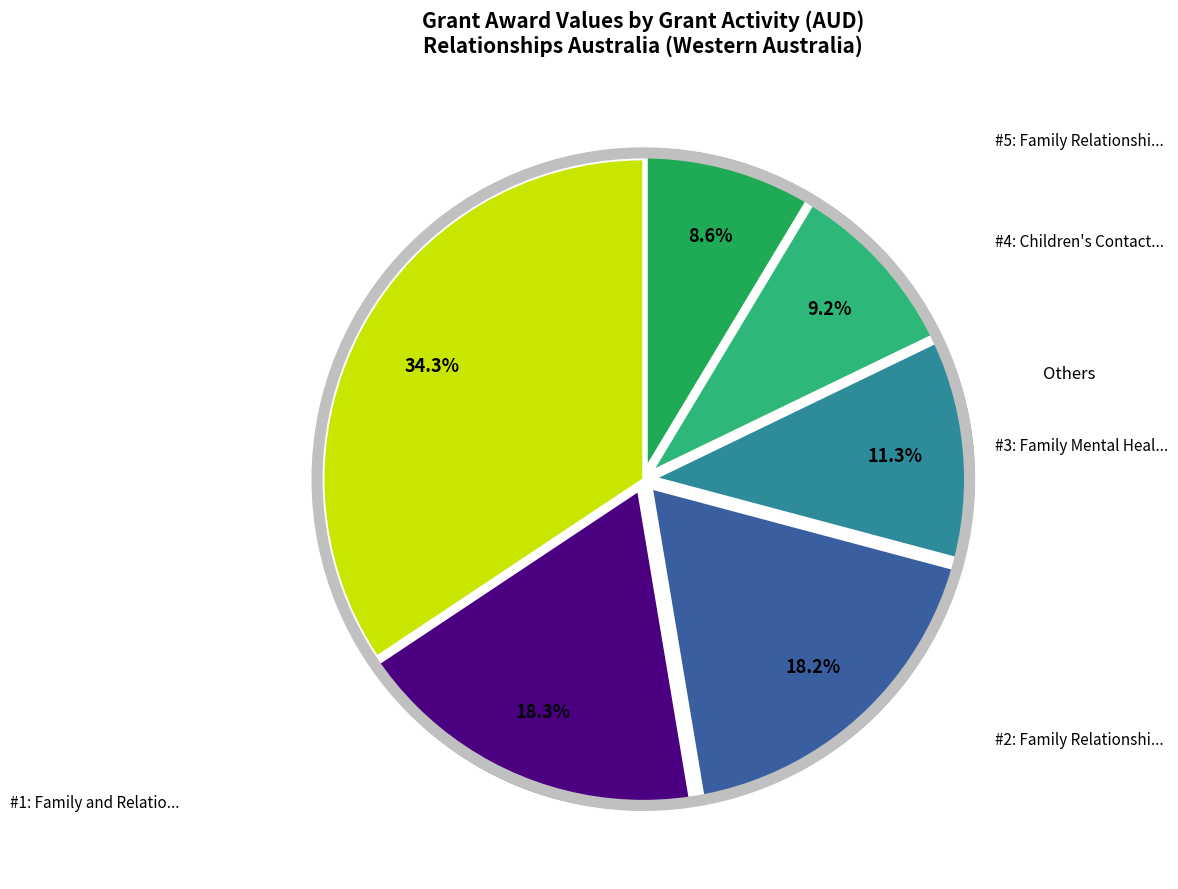

Does any single category account for the majority?

No